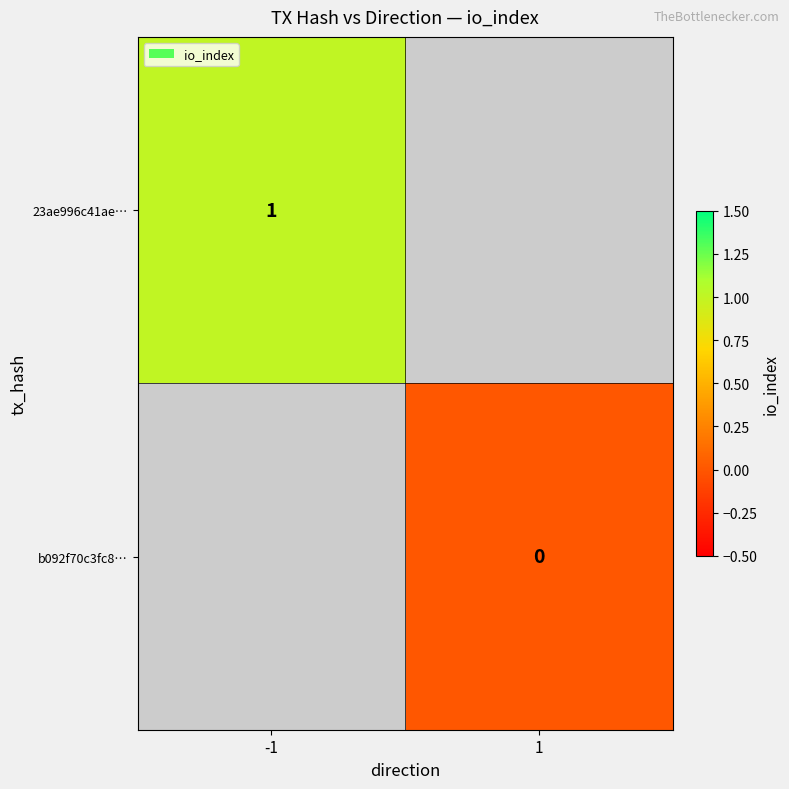

Which label corresponds to the largest value in the chart?

-1